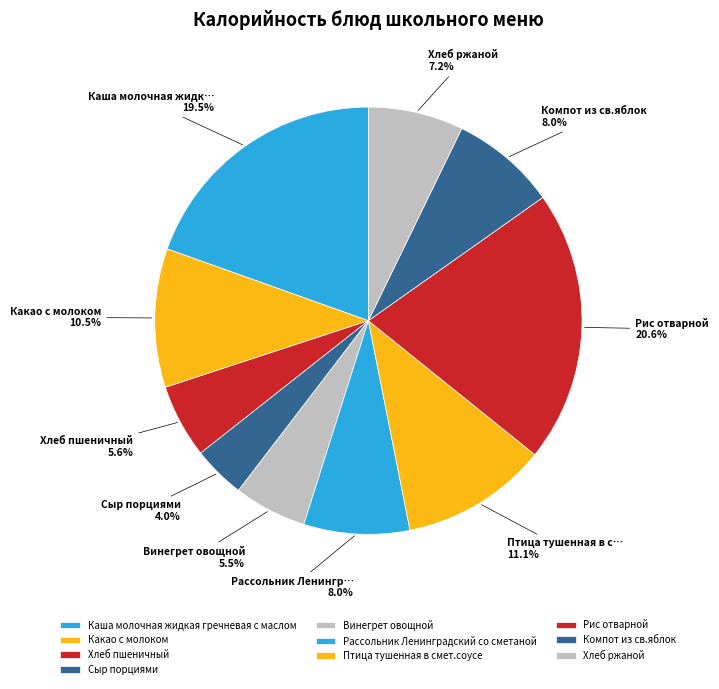

Is it true that Хлеб ржаной is 19% of the pie?

False